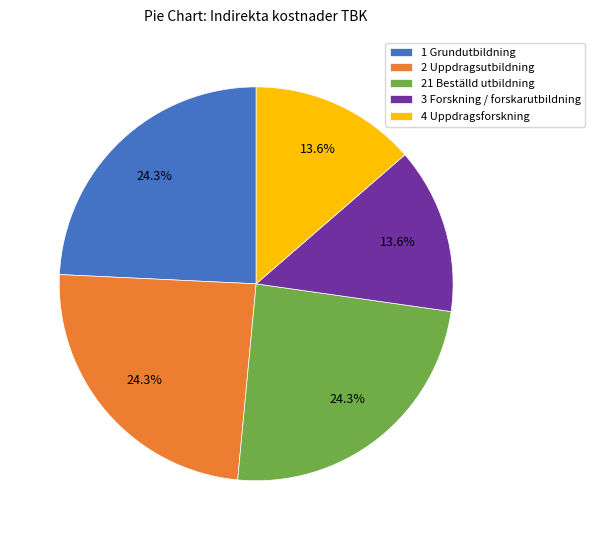

What is the total percentage of 2 Uppdragsutbildning and 4 Uppdragsforskning?

37.9%